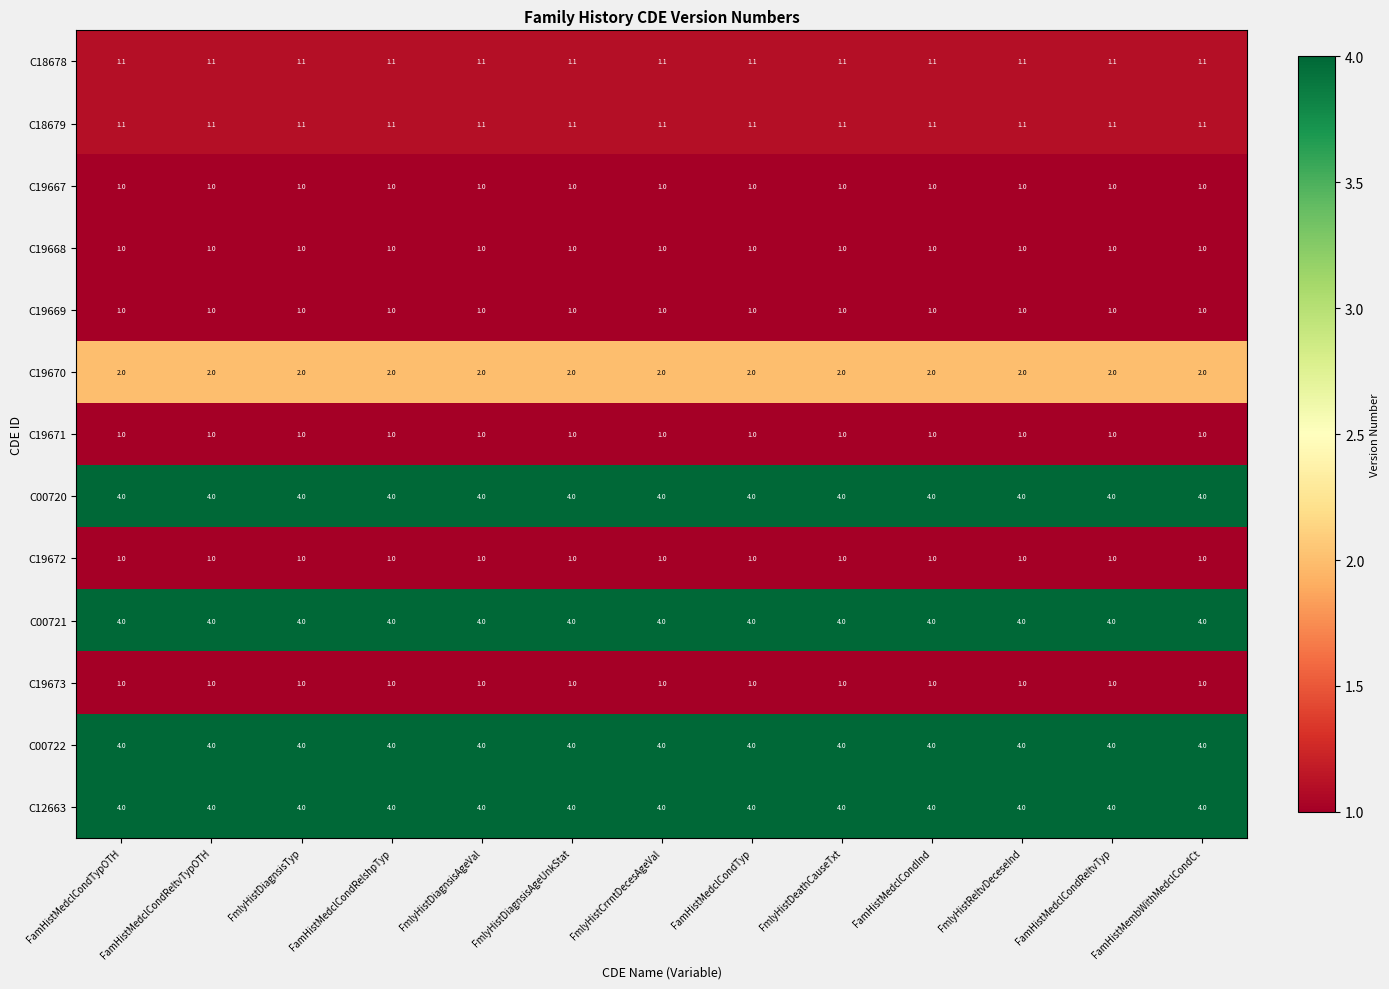

What is the maximum value for C18678?

1.1